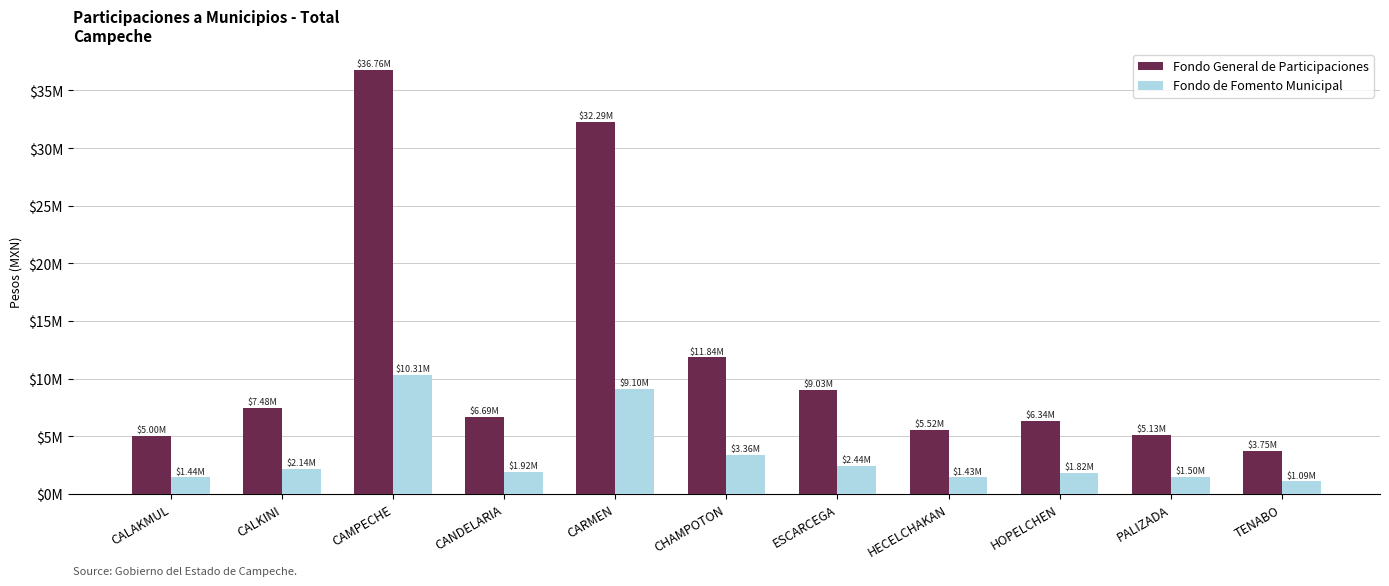

Is the value of Fondo General de Participaciones at CARMEN greater than the value of Fondo de Fomento Municipal at PALIZADA?

Yes